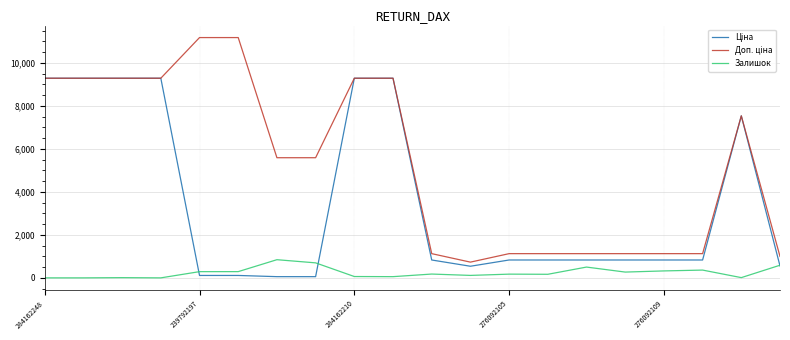

What is the maximum value shown in the chart?

11182.0